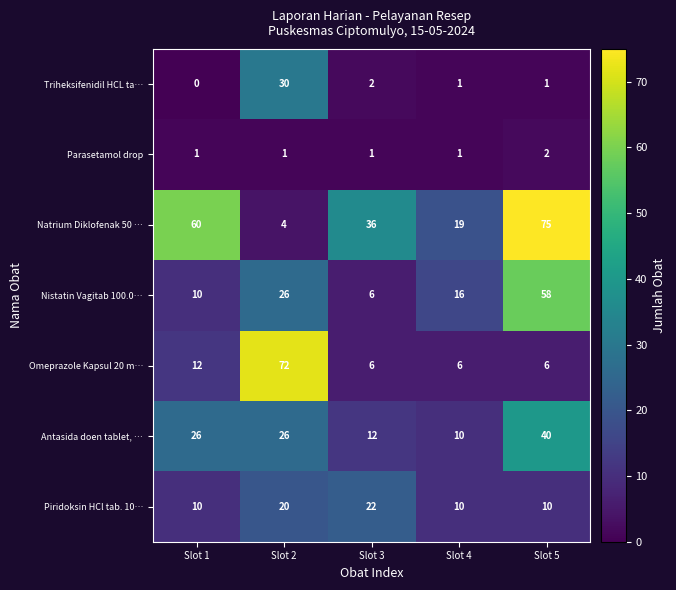

True or false: Antasida doen tablet, … has a value of 12 at Slot 3.

True